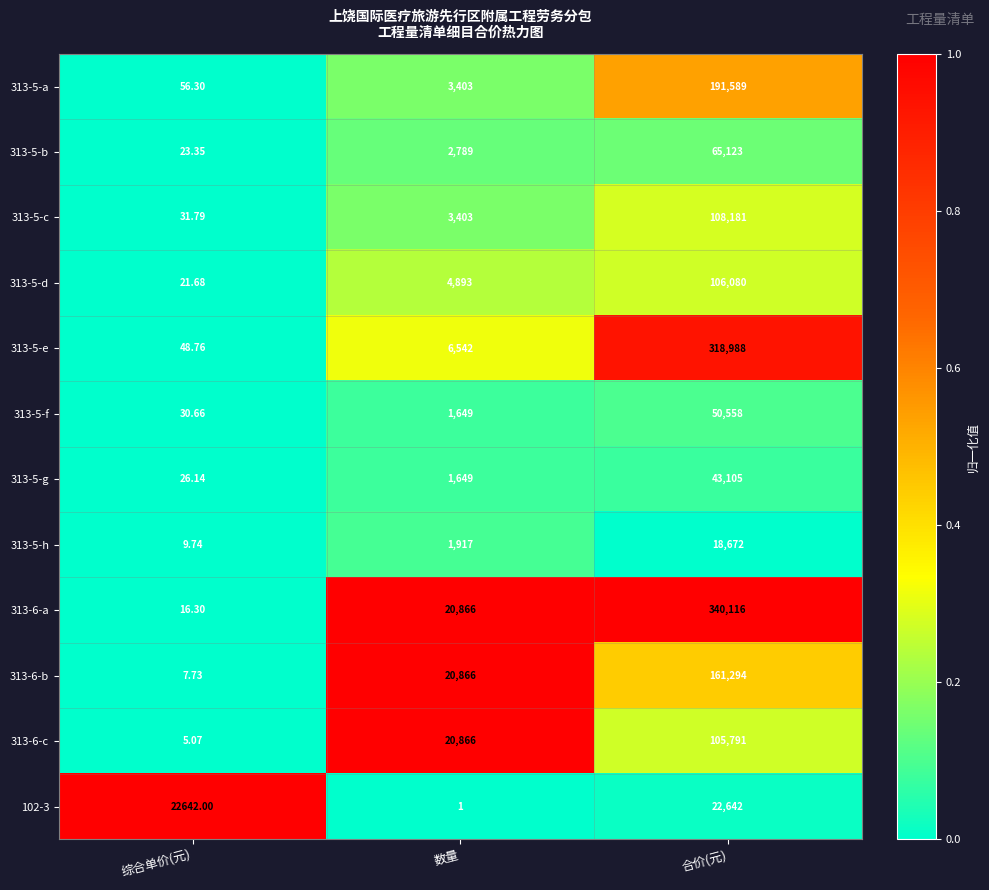

At which label is 313-5-h closest to 9340?

数量